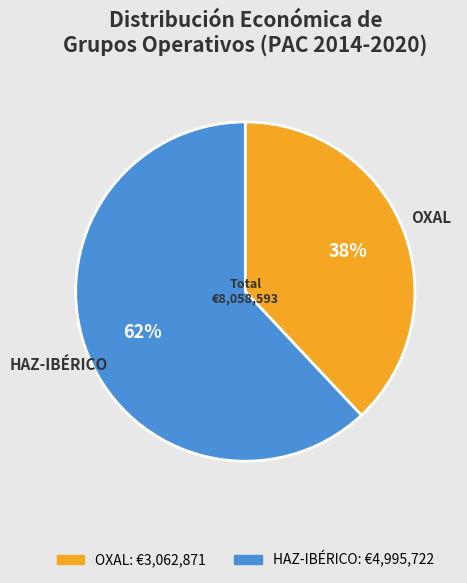

Combined, do HAZ-IBÉRICO: €4,995,722 and OXAL: €3,062,871 account for over 50%?

Yes